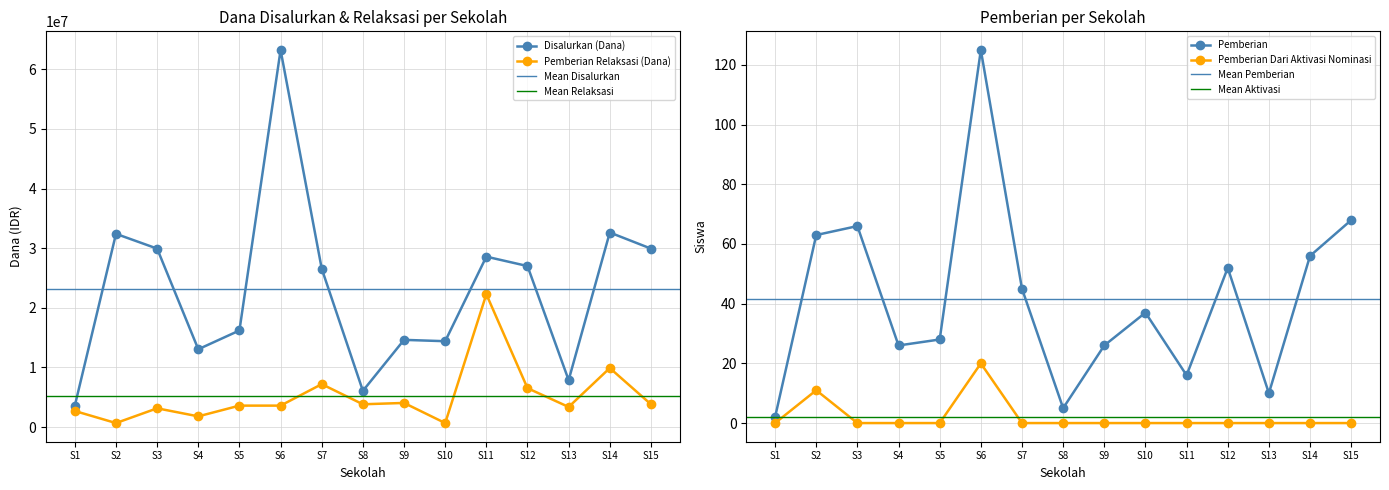

Is it true that Pemberian Dari Aktivasi Nominasi equals 20 at S6?

True